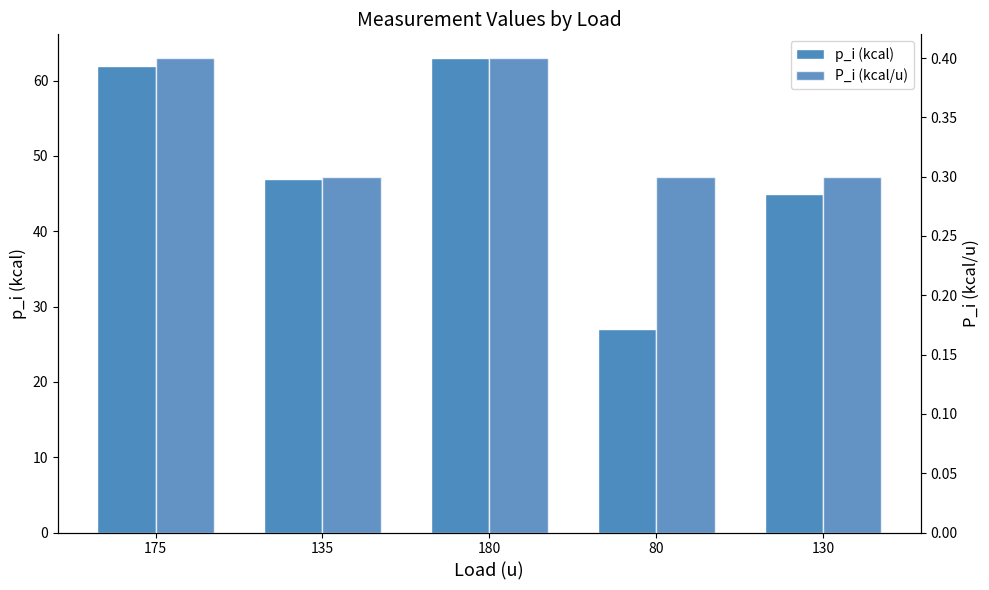

Rank the series by their average value, from lowest to highest.

P_i (kcal/u), p_i (kcal)